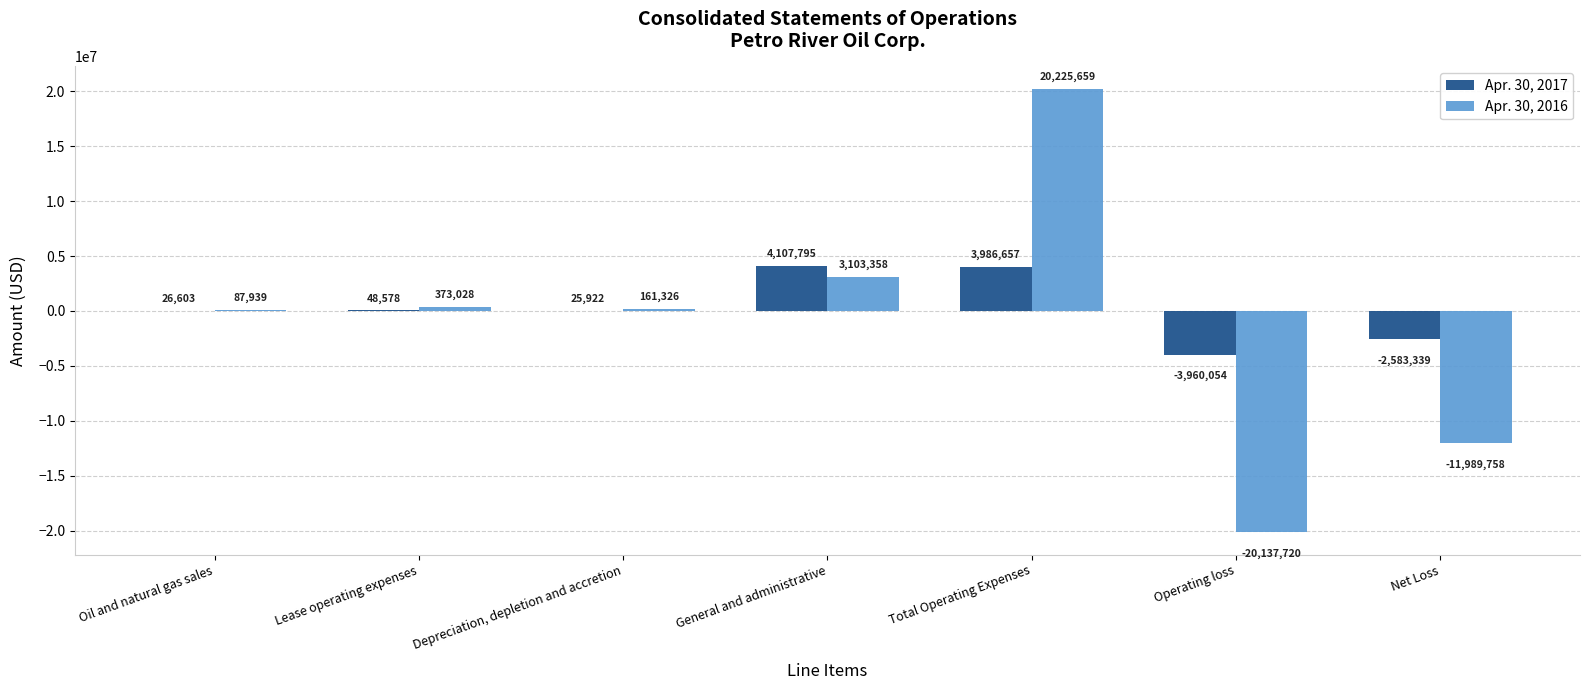

What value does the Apr. 30, 2017 series have at Oil and natural gas sales, to the nearest 50?

26600